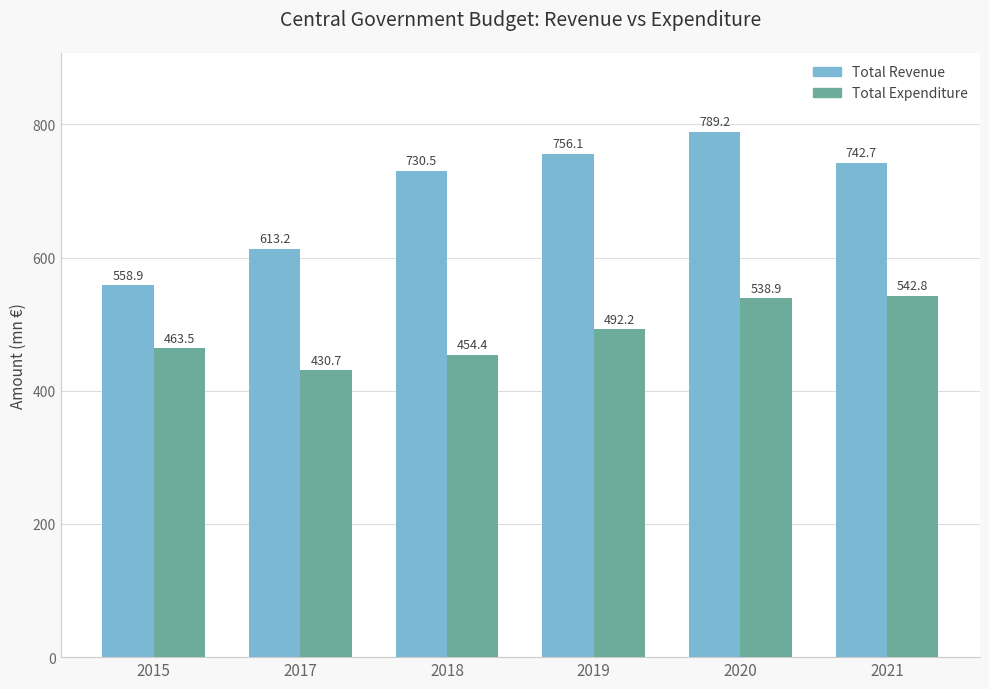

Which category has the highest value in the Total Expenditure series?

2021